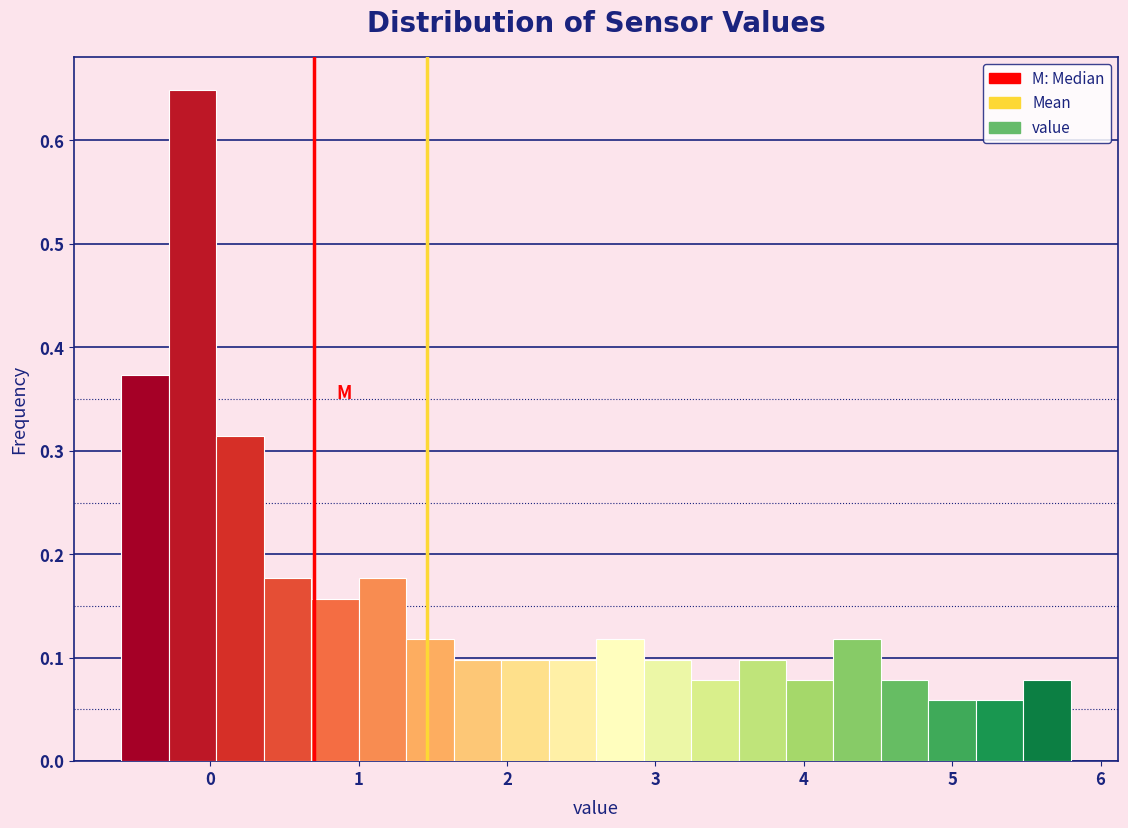

Read against the x-axis, roughly where is the centre of the tallest bar?

-0.1